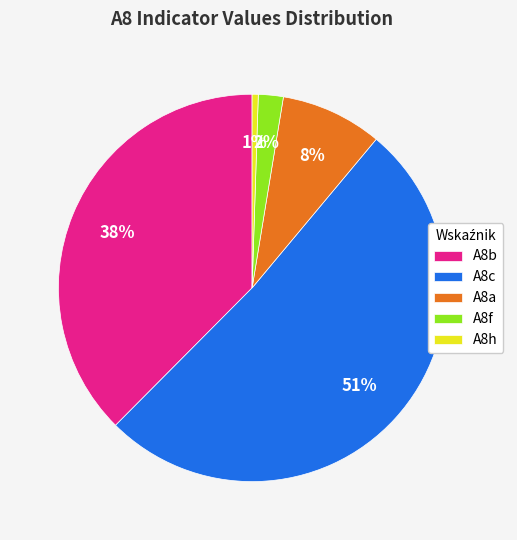

Do A8a and A8c together represent more than half of the pie?

Yes